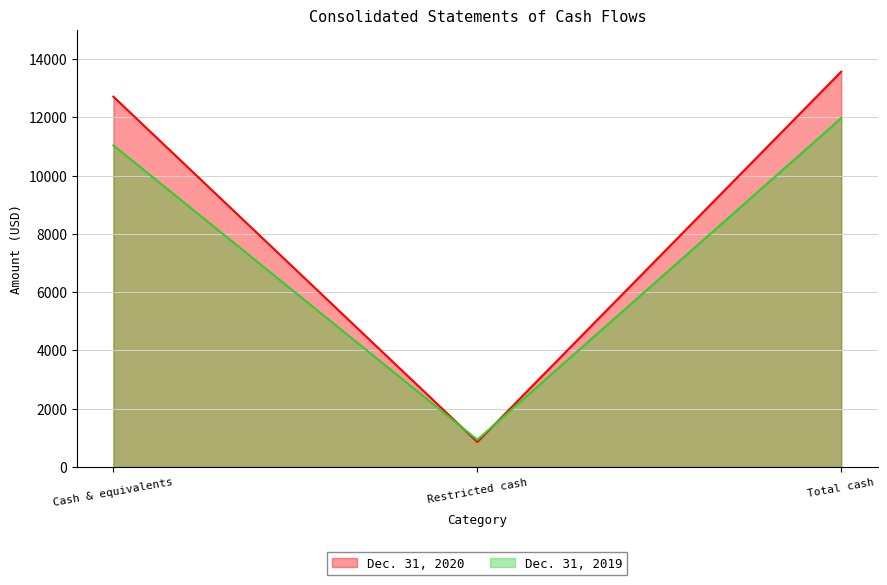

How many distinct data groups are displayed?

2